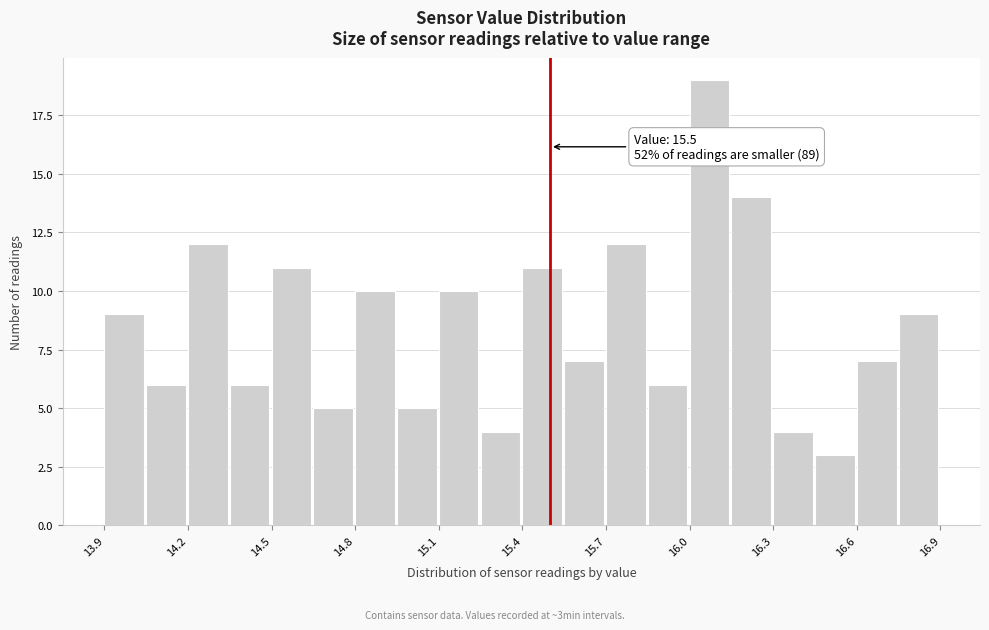

Read against the x-axis, roughly where is the centre of the tallest bar?

16.05